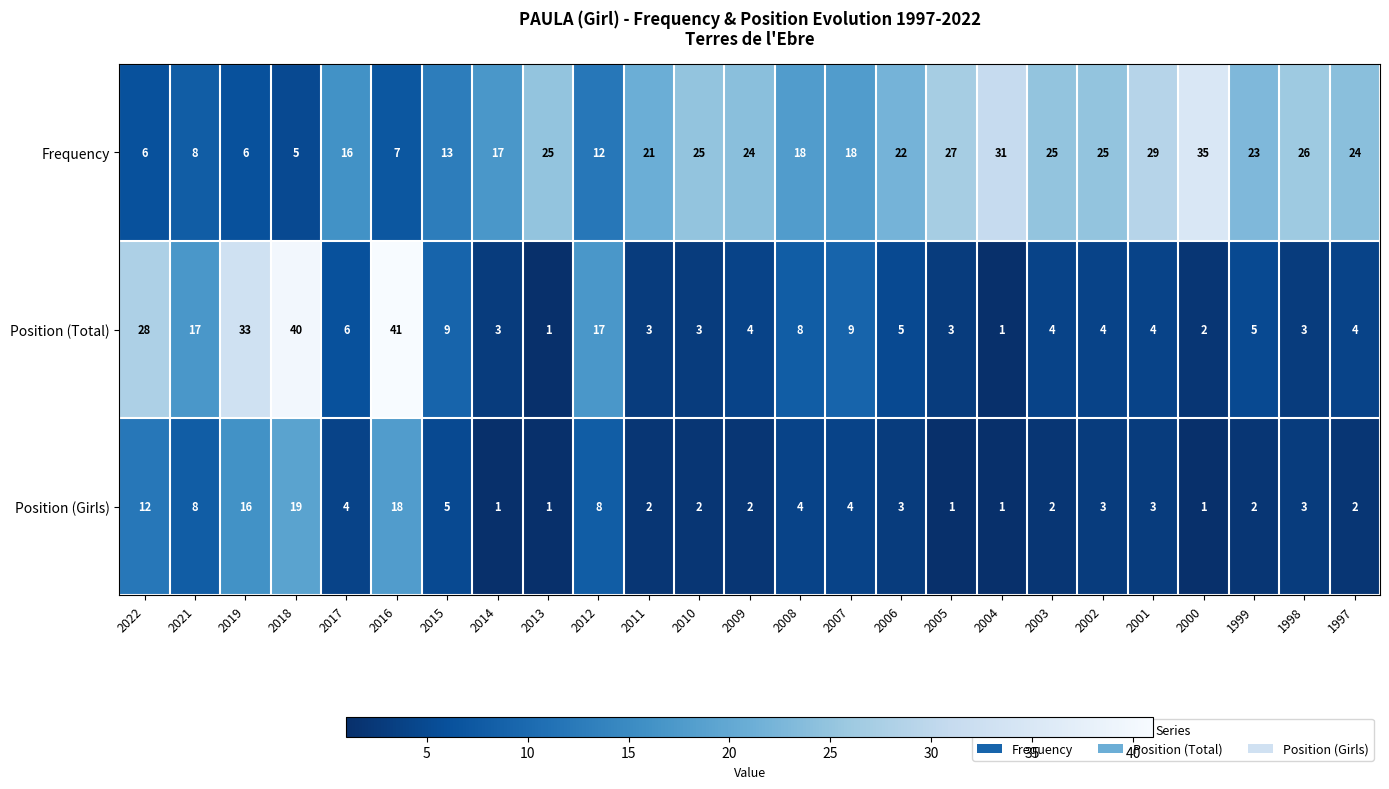

Where does the Position (Girls) series first go above 3?

2022